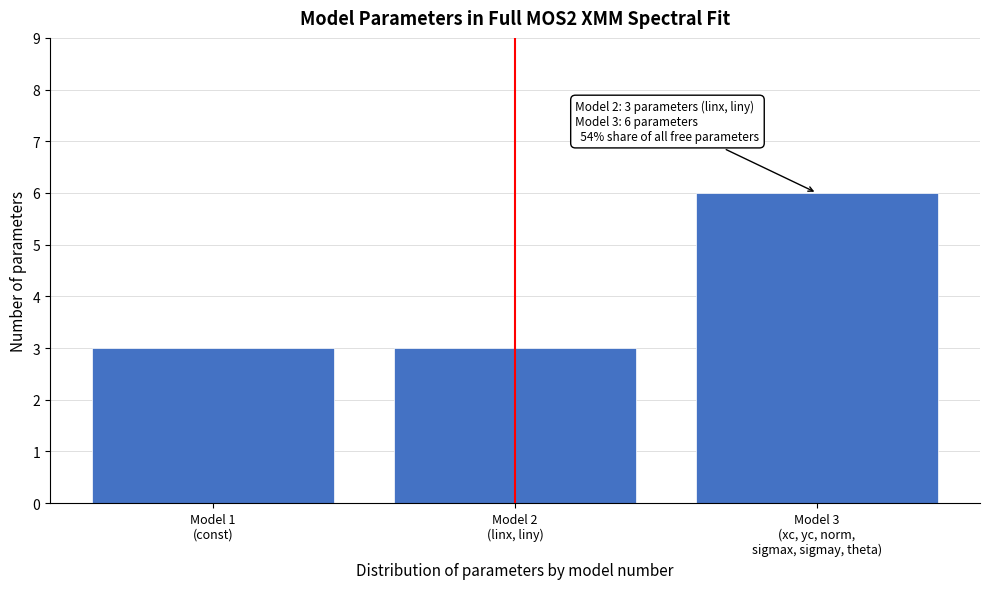

Reading left to right, transcribe all the data shown in this chart.

3	3	6